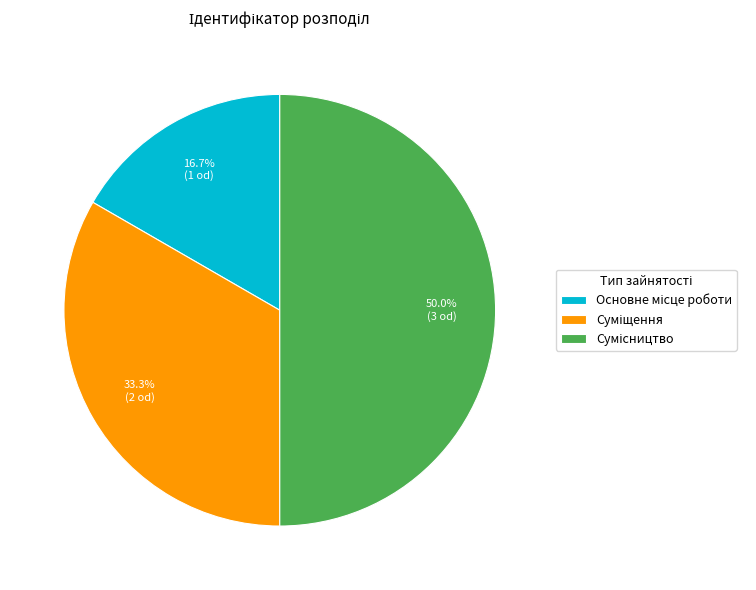

What percentage is the Основне місце роботи slice, to the nearest percent?

17%